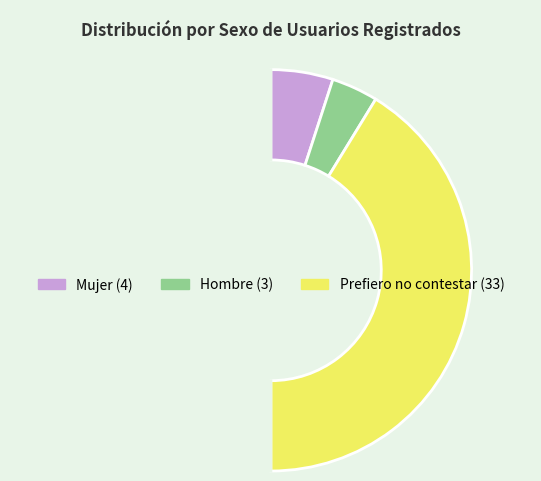

Count the number of slices in the pie.

4